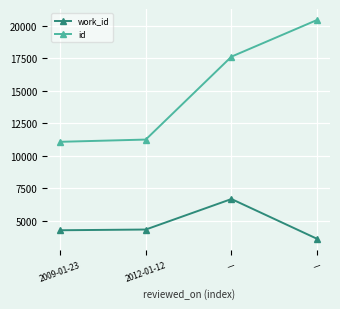

What value does the id series have at 2012-01-12?

11242